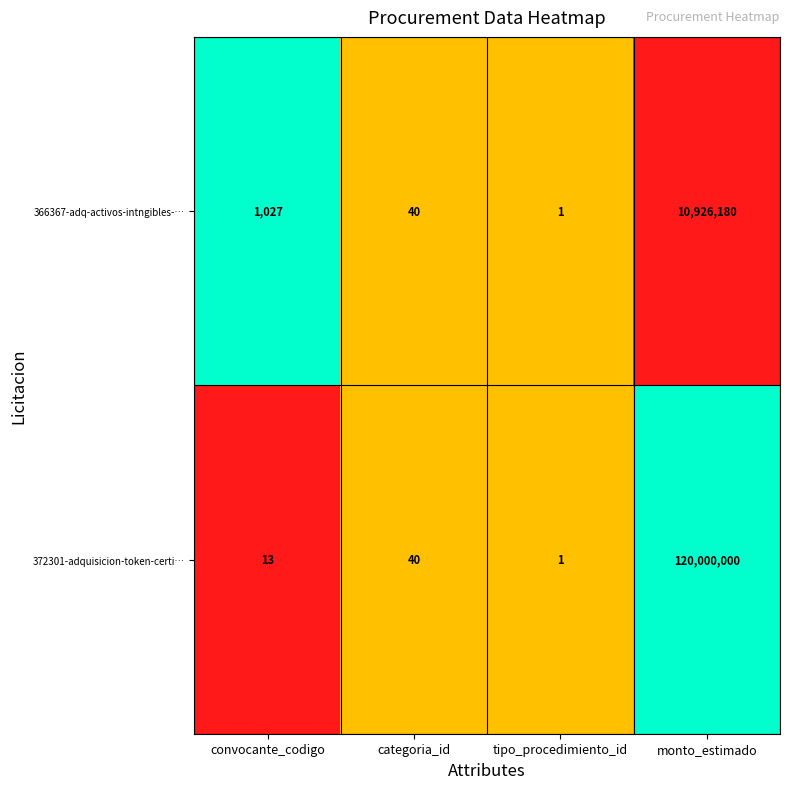

True or false: 372301-adquisicion-token-certi… has a value of 4 at convocante_codigo.

False